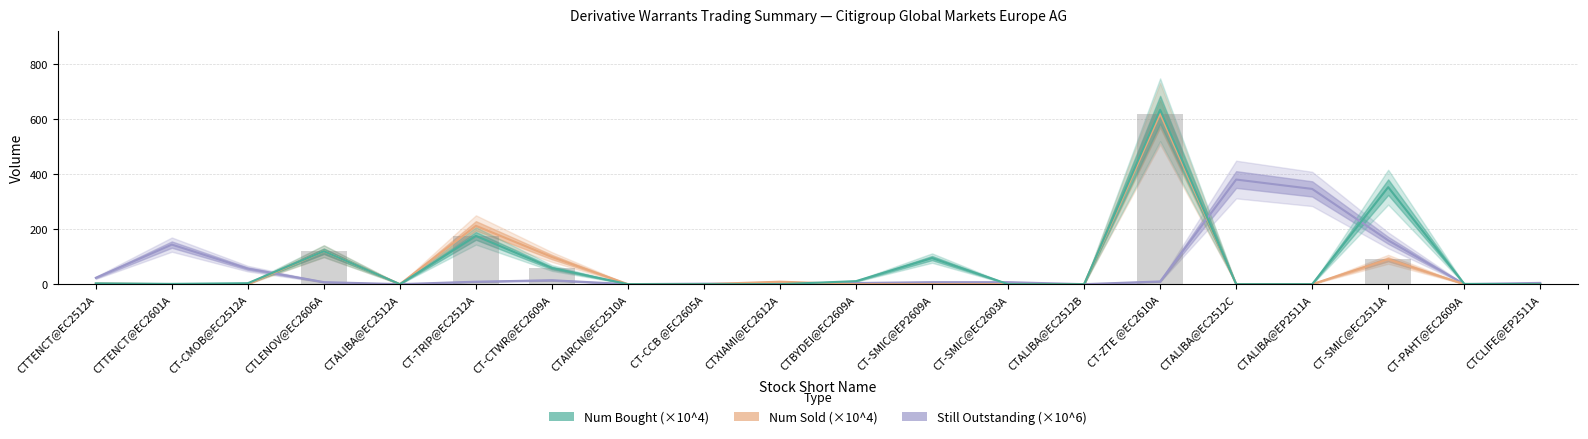

At which label is Num Bought (×10^4) closest to 317?

CT-SMIC@EC2511A